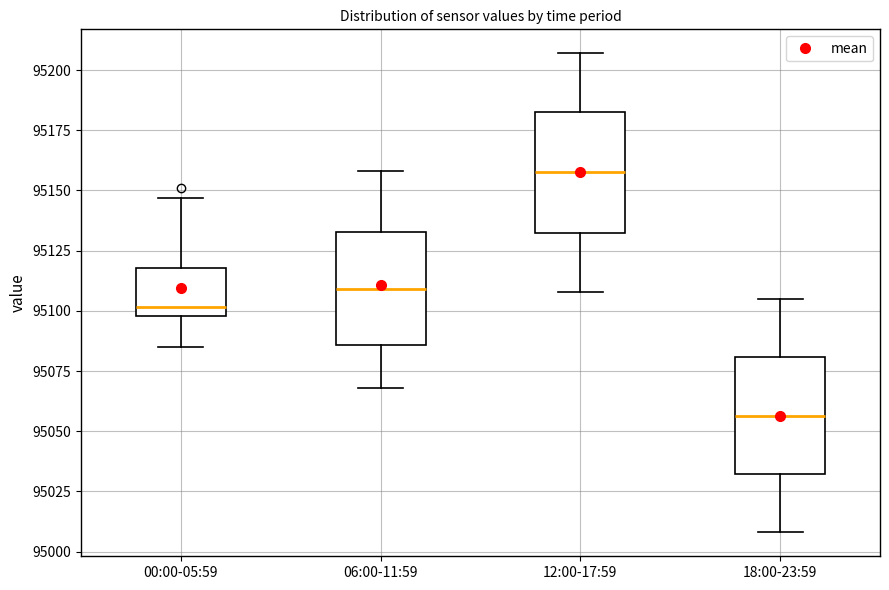

Reading left to right, transcribe this box plot: for each box, give where its median line is, the range the box spans, and where its two whiskers end, as read against the y-axis. The values are not printed on the chart, so give them approximately, as read against the axis.

00:00-05:59: median 95100 (just above the box's lower edge), box 95100 to 95120, whiskers 95085 to 95145
06:00-11:59: median 95110, box 95085 to 95135, whiskers 95070 to 95160
12:00-17:59: median 95160, box 95130 to 95185, whiskers 95110 to 95205
18:00-23:59: median 95055, box 95030 to 95080, whiskers 95010 to 95105